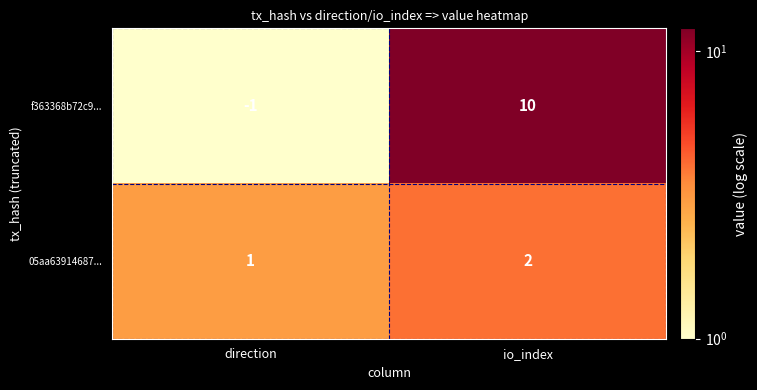

Between direction and io_index, which series saw the biggest shift?

f363368b72c9...